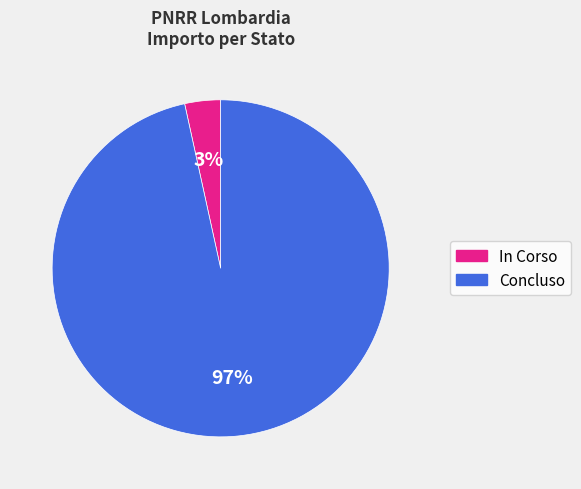

How many segments does this pie chart have?

2